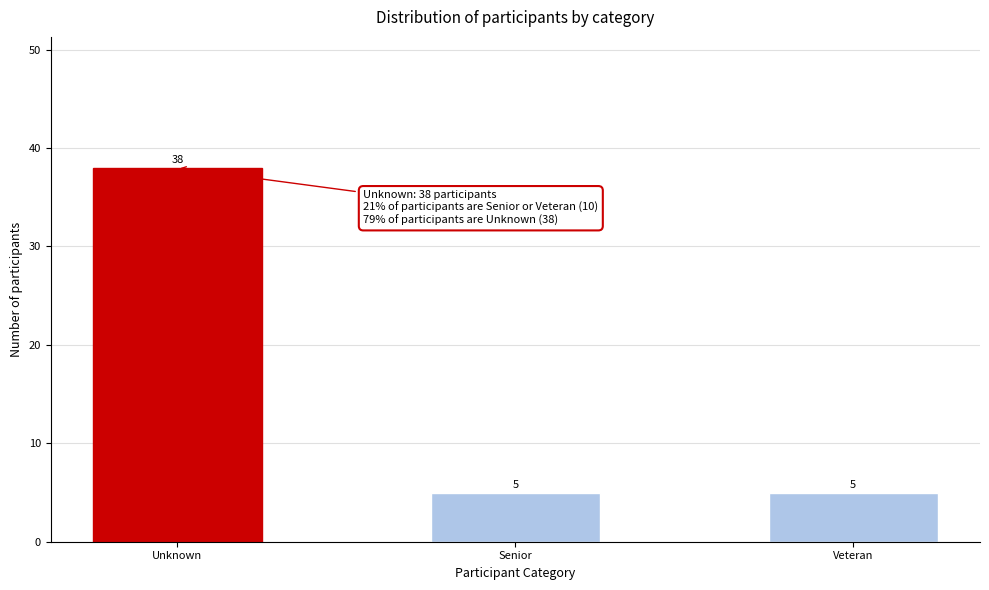

Reading left to right, list all the values displayed in this chart.

Unknown=38	Senior=5	Veteran=5